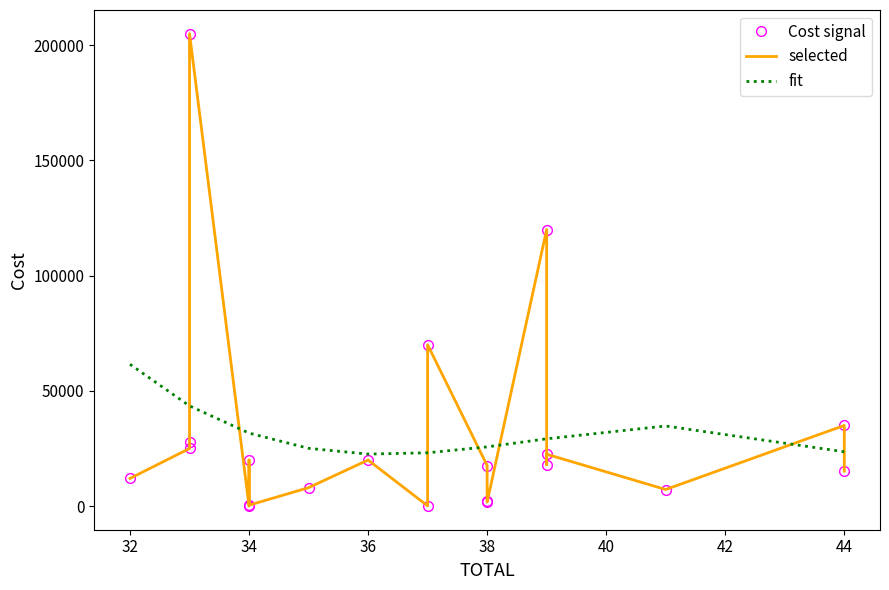

Reading left to right, list all the values displayed in this chart.

Cost signal: 12000.0	25000.0	27729.0	205000.0	0.0	20000.0	400.0	8000.0	20000.0	100.0	70000.0	17600.0	2000.0	1750.0	120000.0	18000.0	22500.0	7200.0	35000.0	15162.0
selected: 12000.0	25000.0	27729.0	205000.0	0.0	20000.0	400.0	8000.0	20000.0	100.0	70000.0	17600.0	2000.0	1750.0	120000.0	18000.0	22500.0	7200.0	35000.0	15162.0
fit: 61518.6	43474.3	43474.3	43474.3	31675.7	31675.7	31675.7	25060.7	22567.5	23133.9	23133.9	25698.1	25698.1	25698.1	29198.1	29198.1	29198.1	34757.4	23565.0	23565.0